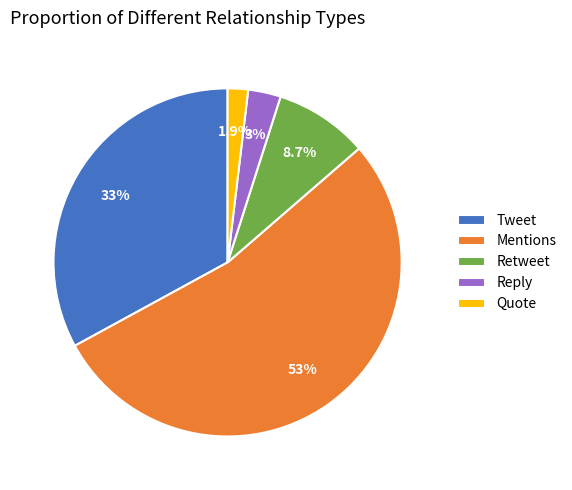

To the nearest percent, what portion does Mentions represent?

53%